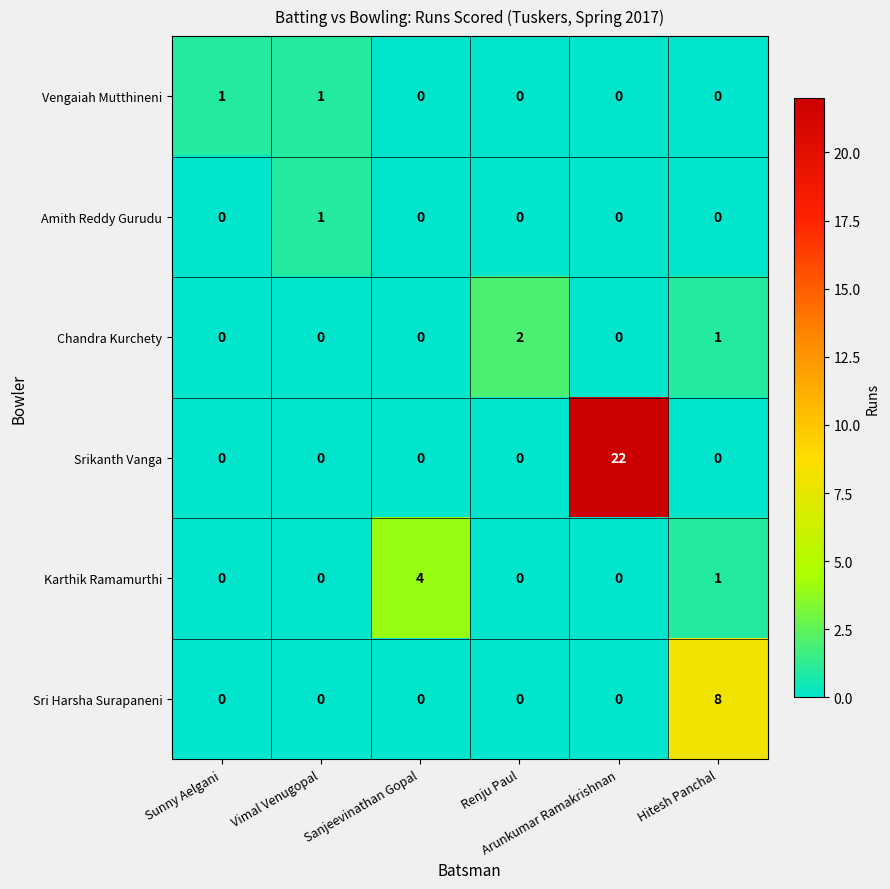

Which series changed the most between Vimal Venugopal and Hitesh Panchal?

Sri Harsha Surapaneni